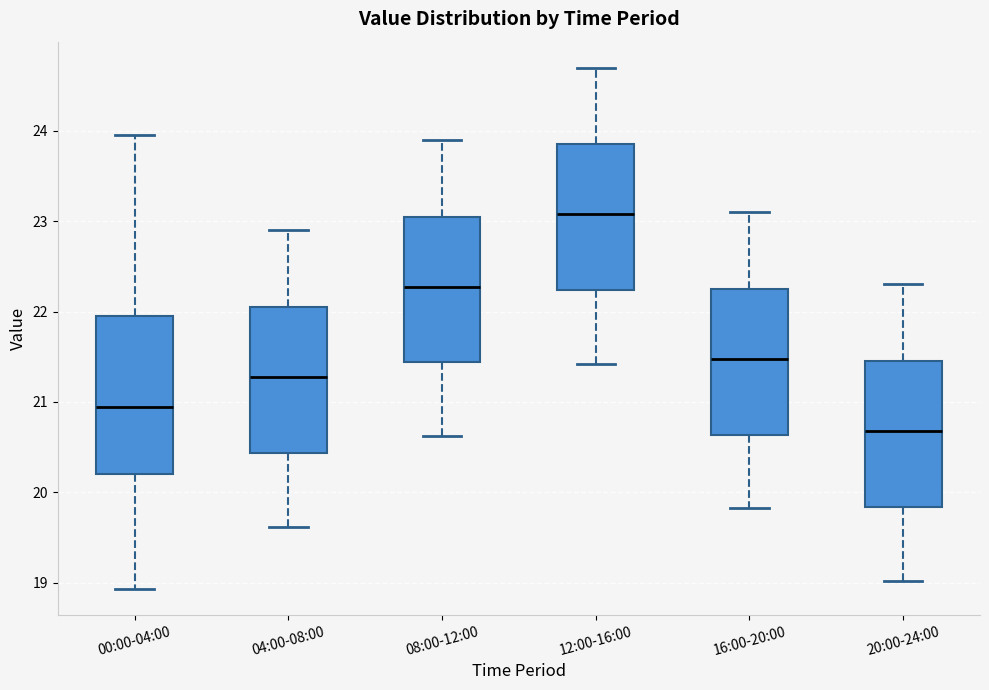

Reading left to right, read every box against the y-axis: the position of its median line, the range the box covers, and the ends of its whiskers. The values are not printed on the chart, so give them approximately, as read against the axis.

00:00-04:00: median 20.9, box 20.2 to 21.9, whiskers 18.9 to 24.0
04:00-08:00: median 21.3, box 20.4 to 22.1, whiskers 19.6 to 22.9
08:00-12:00: median 22.3, box 21.4 to 23.1, whiskers 20.6 to 23.9
12:00-16:00: median 23.1, box 22.2 to 23.9, whiskers 21.4 to 24.7
16:00-20:00: median 21.5, box 20.6 to 22.3, whiskers 19.8 to 23.1
20:00-24:00: median 20.7, box 19.8 to 21.5, whiskers 19.0 to 22.3